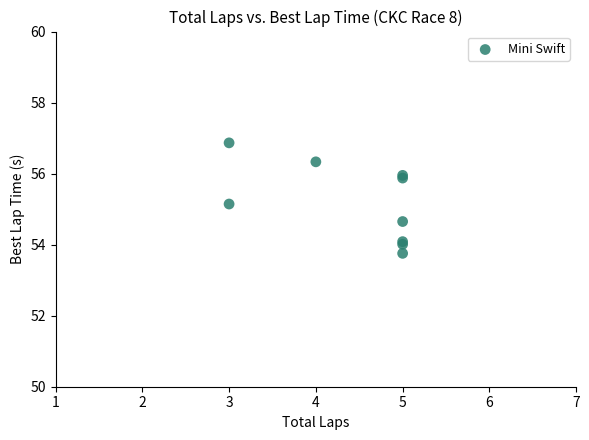

What Y value in the scatter plot is closest to 55?

55.1